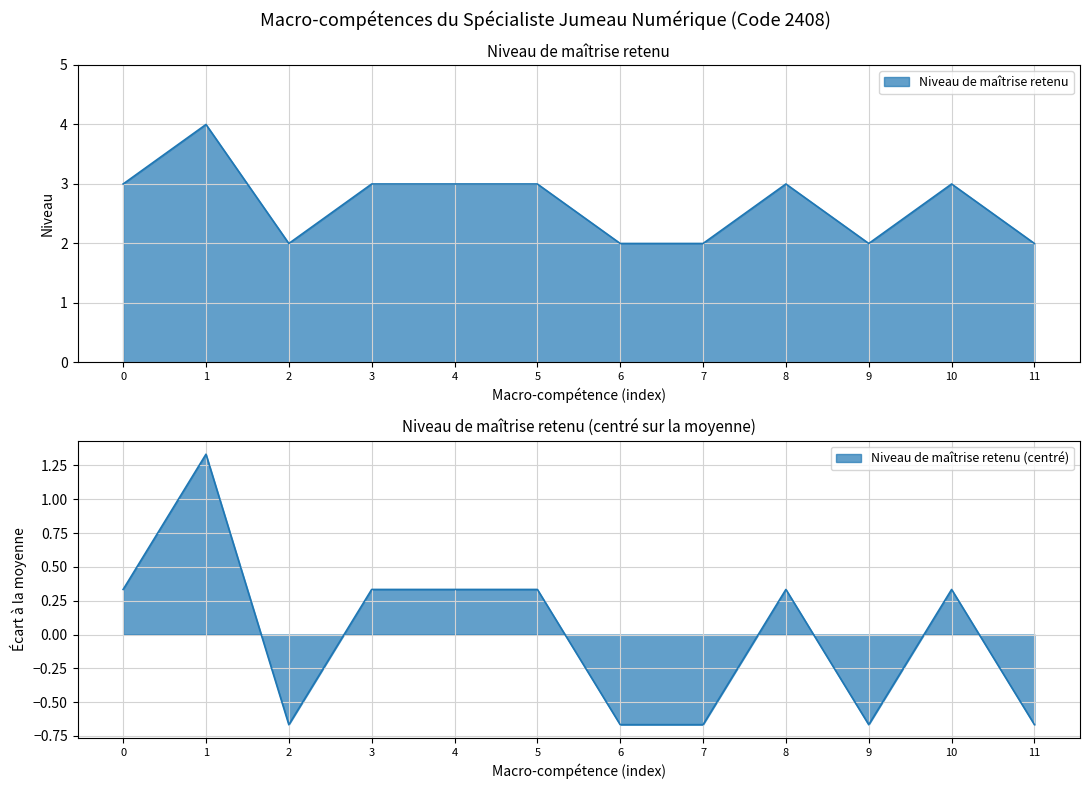

The value at 3 is 1. True or false?

False